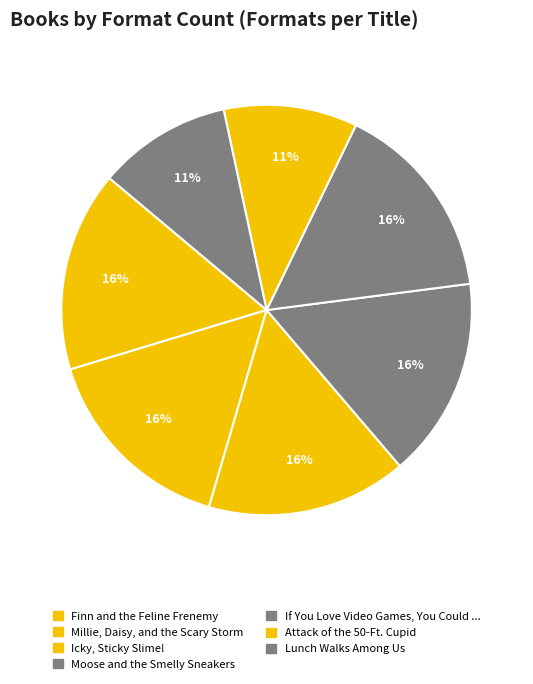

Is there a majority slice in this chart?

No